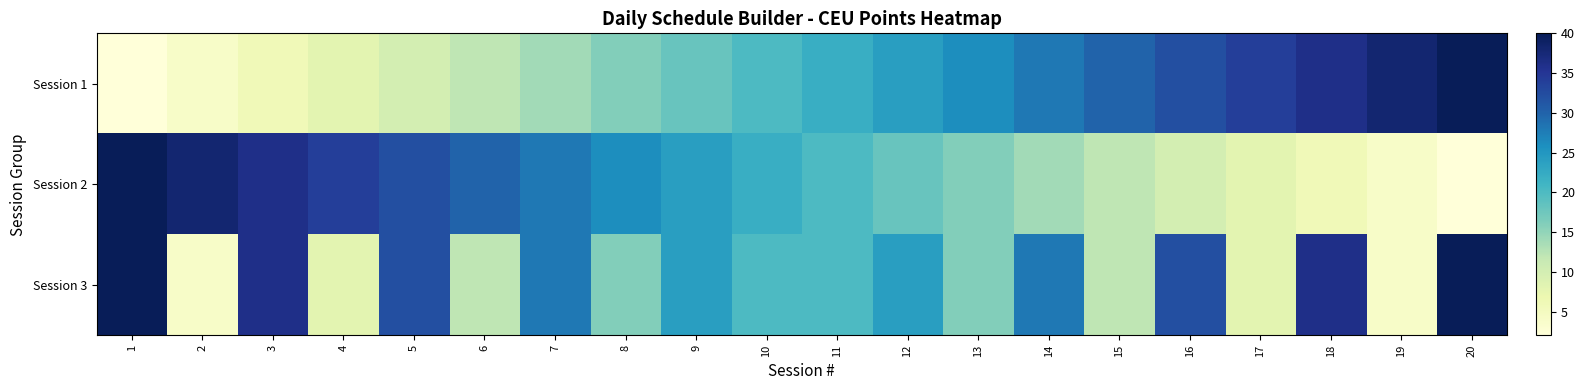

Reading left to right, extract all data points from this chart.

Session 1: 1=2	2=4	3=6	4=8	5=10	6=12	7=14	8=16	9=18	10=20	11=22	12=24	13=26	14=28	15=30	16=32	17=34	18=36	19=38	20=40
Session 2: 1=40	2=38	3=36	4=34	5=32	6=30	7=28	8=26	9=24	10=22	11=20	12=18	13=16	14=14	15=12	16=10	17=8	18=6	19=4	20=2
Session 3: 1=40	2=4	3=36	4=8	5=32	6=12	7=28	8=16	9=24	10=20	11=20	12=24	13=16	14=28	15=12	16=32	17=8	18=36	19=4	20=40